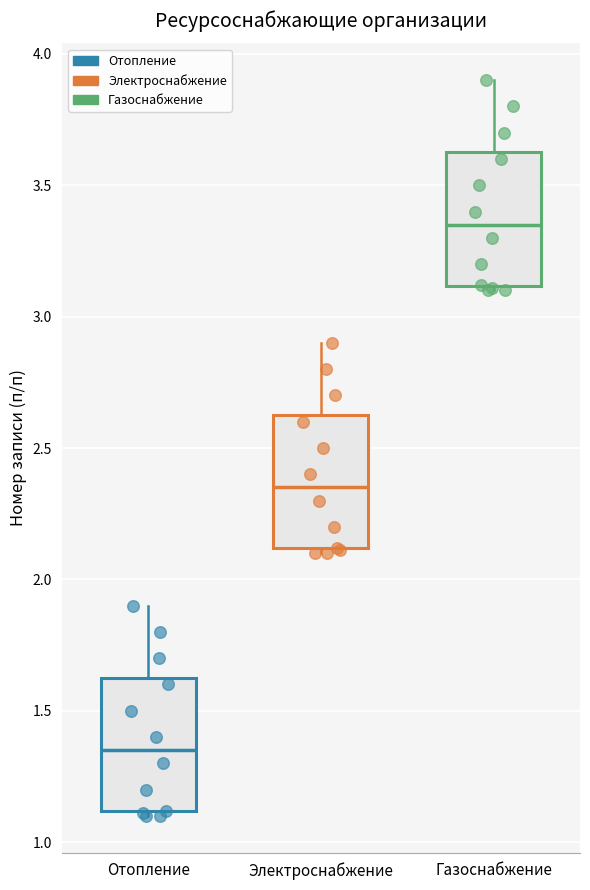

Where does the median line of the box for Электроснабжение sit on the y-axis? The values are not printed on the chart, so give them approximately, as read against the axis.

2.35